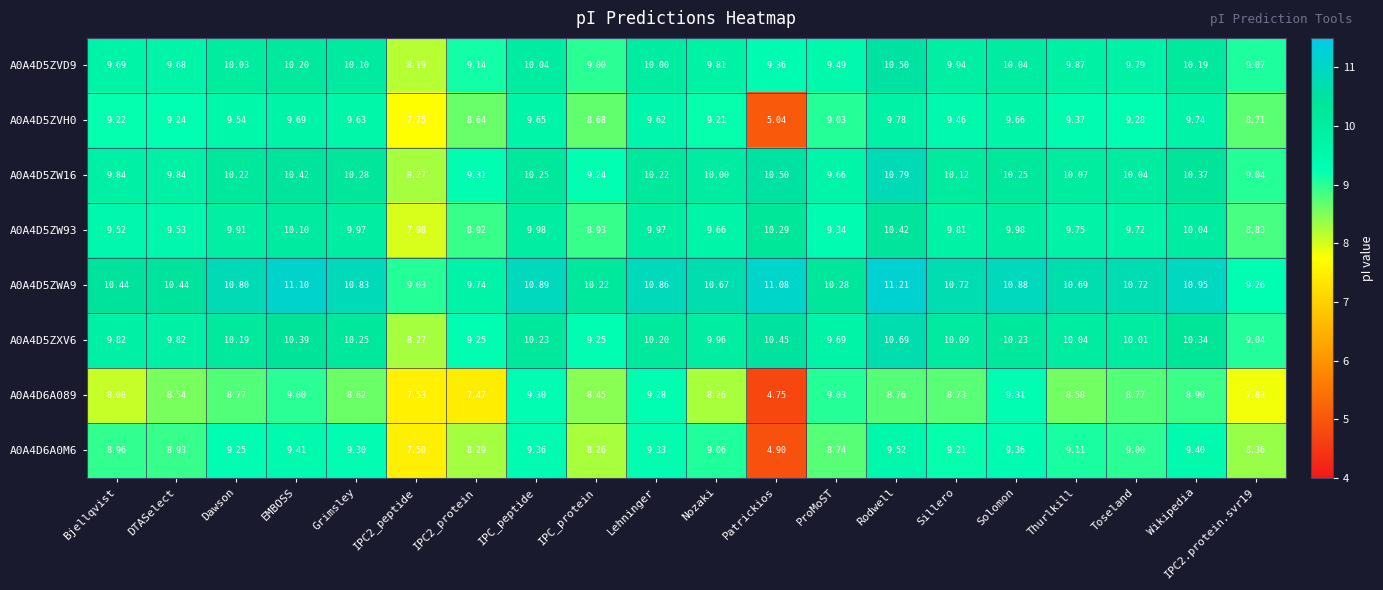

At which category is the sum across all series the highest?

Rodwell